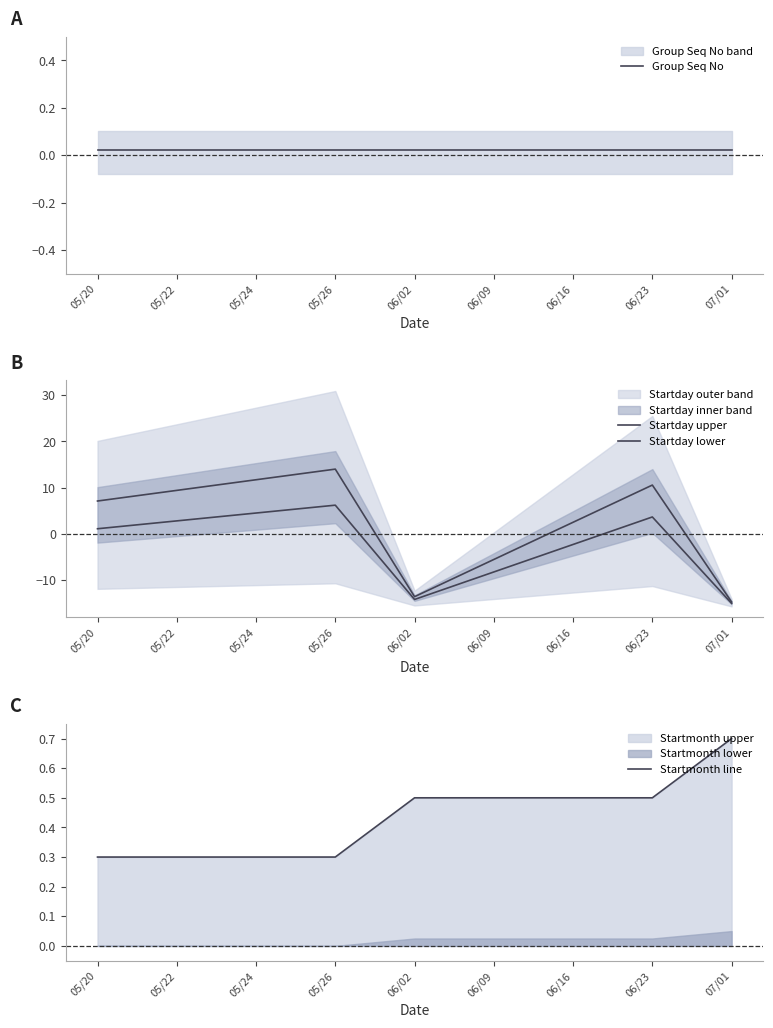

Which series has the widest spread of values?

Startday upper